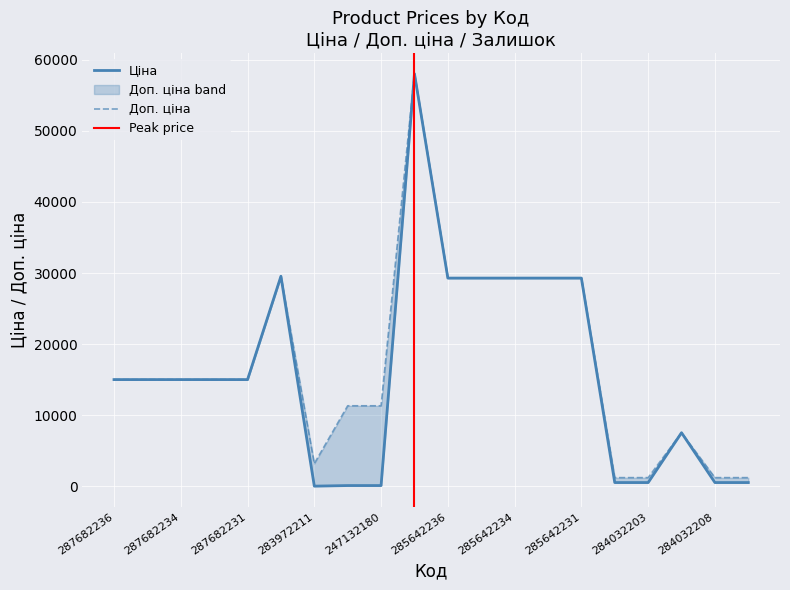

The Доп. ціна series shows 7545.9 at 284392211. True or false?

True